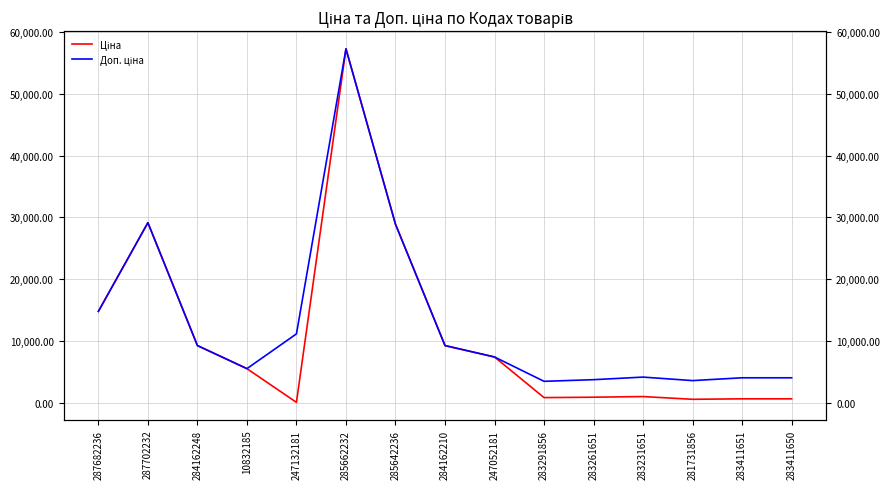

Where is the first local minimum for Доп. ціна?

10832185